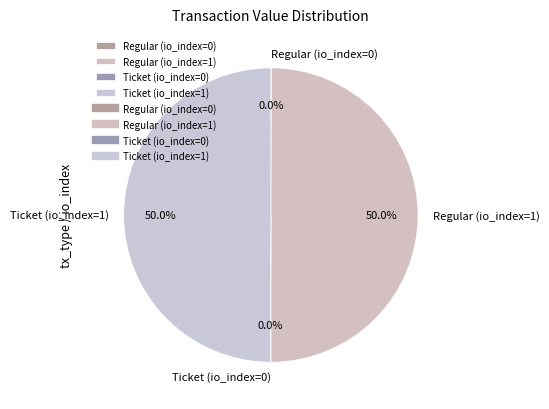

Does Regular (io_index=0) represent more than half of the total?

No